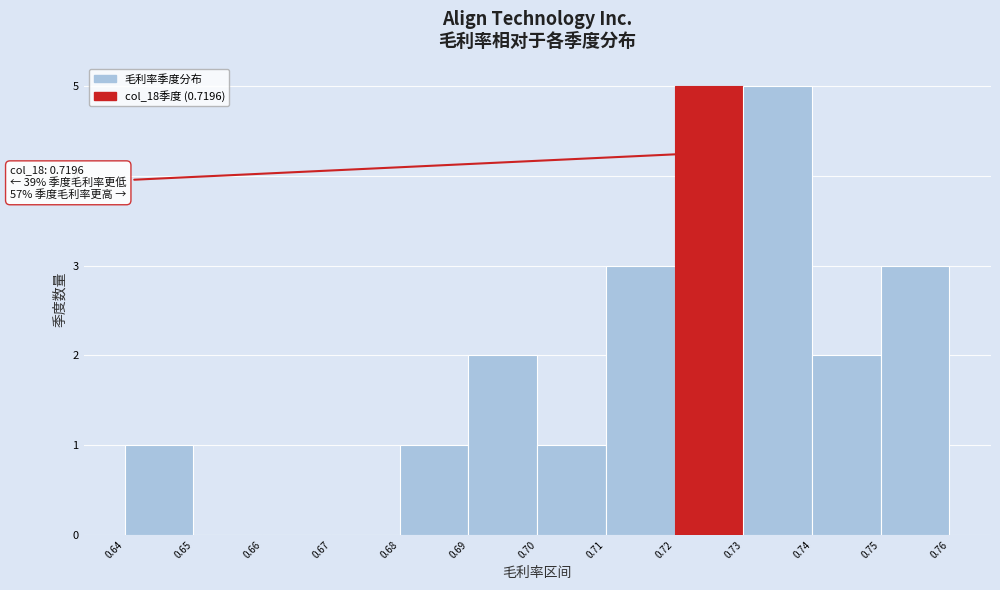

Reading right to left, transcribe all the data shown in this chart.

0.75=3	0.74=2	0.73=5	0.72=5	0.71=3	0.70=1	0.69=2	0.68=1	0.67=0	0.66=0	0.65=0	0.64=1